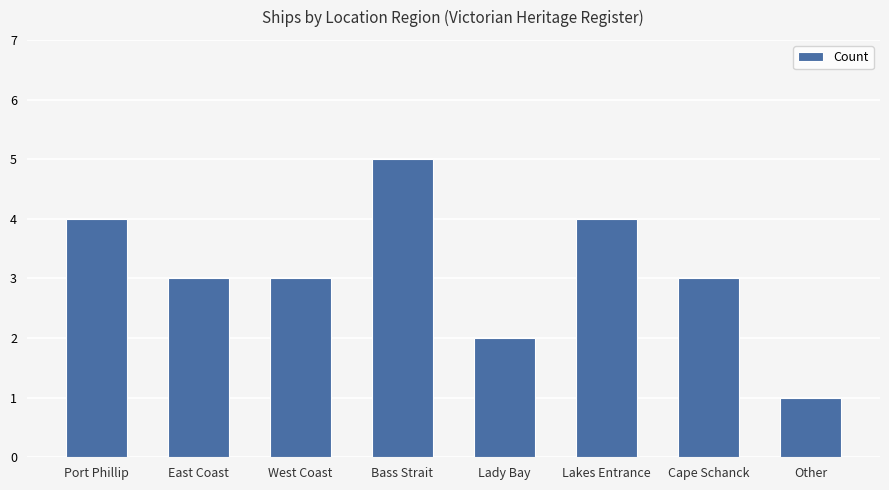

Approximately how many times larger is the value at Port Phillip compared to Bass Strait?

0.8